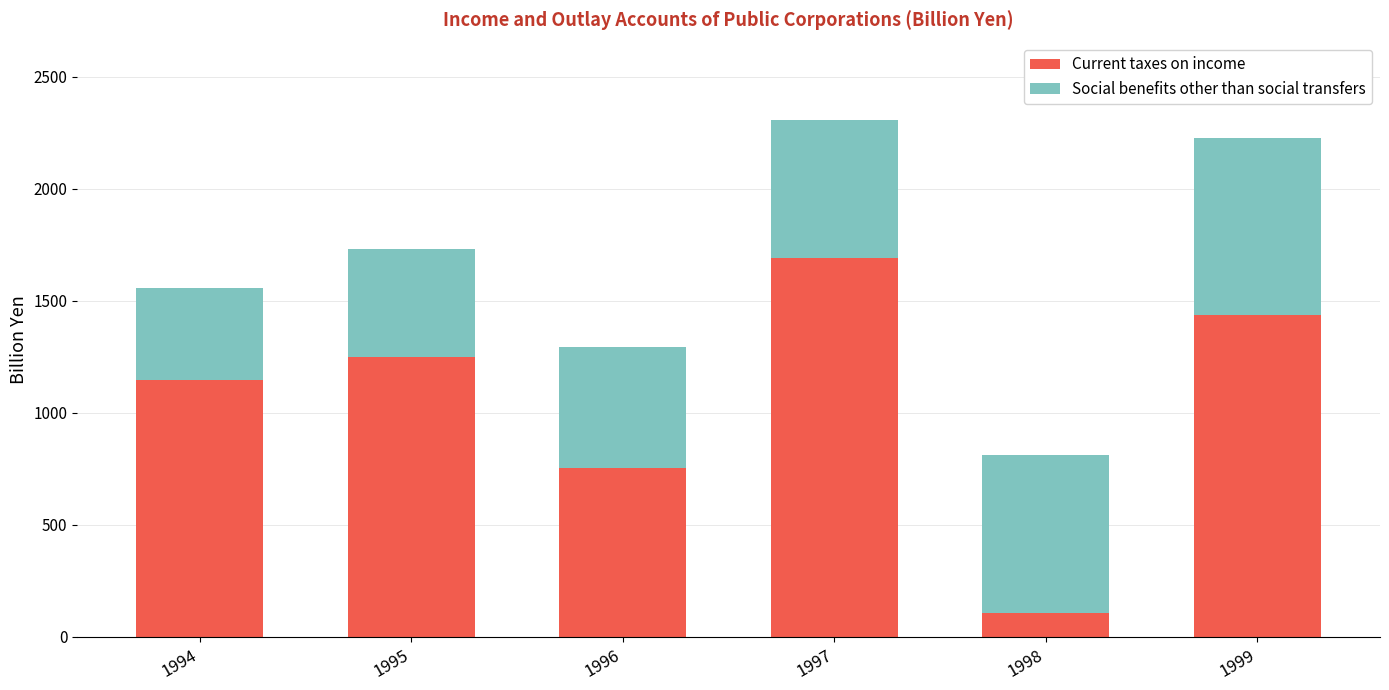

Is it true that Current taxes on income equals 405.0 at 1996?

False